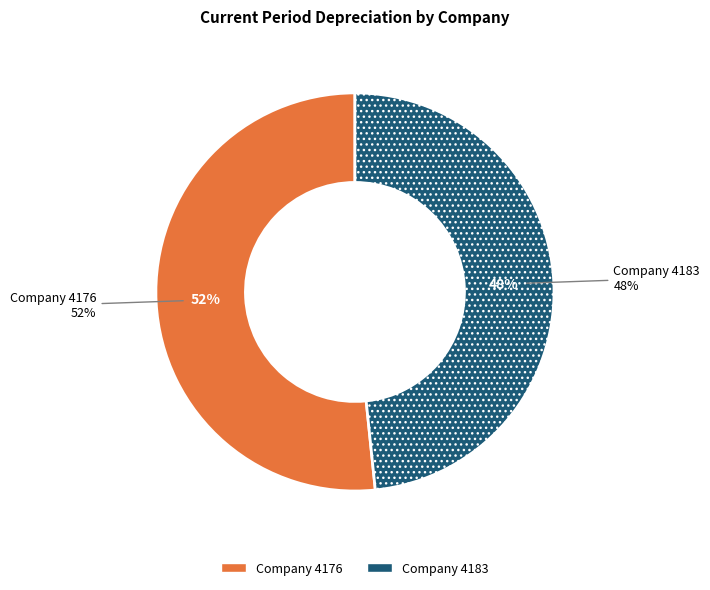

Between 13 and 34, which is larger?

34